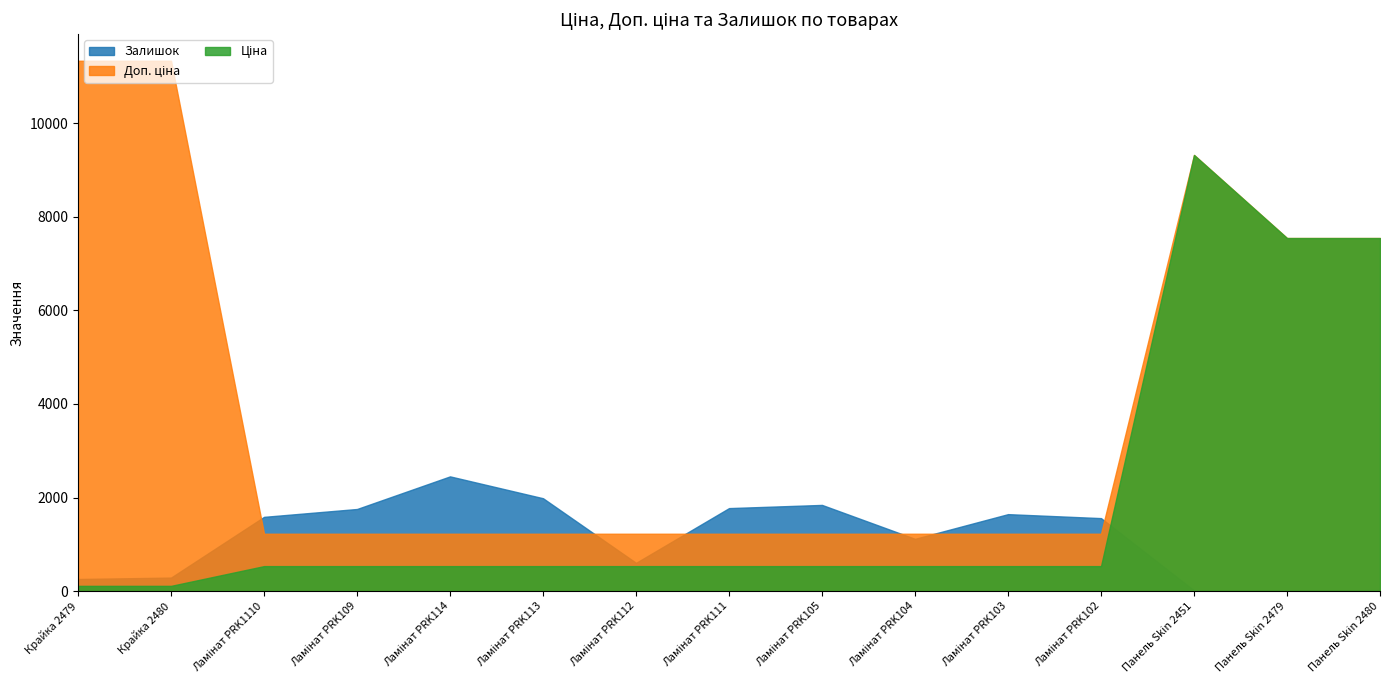

Where is Ціна nearest to the value 4717?

Панель Skin 2479